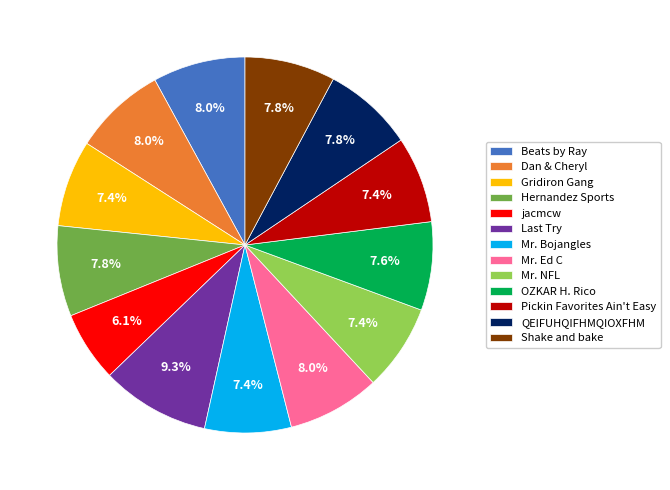

To the nearest percent, what portion does Mr. NFL represent?

7%